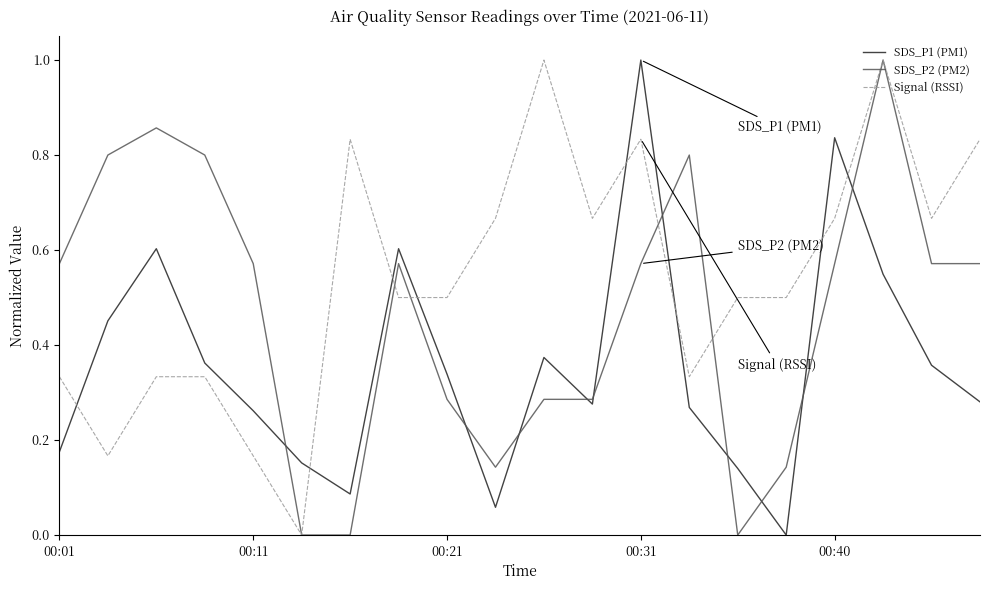

Which series has the largest total across all categories?

Signal (RSSI)